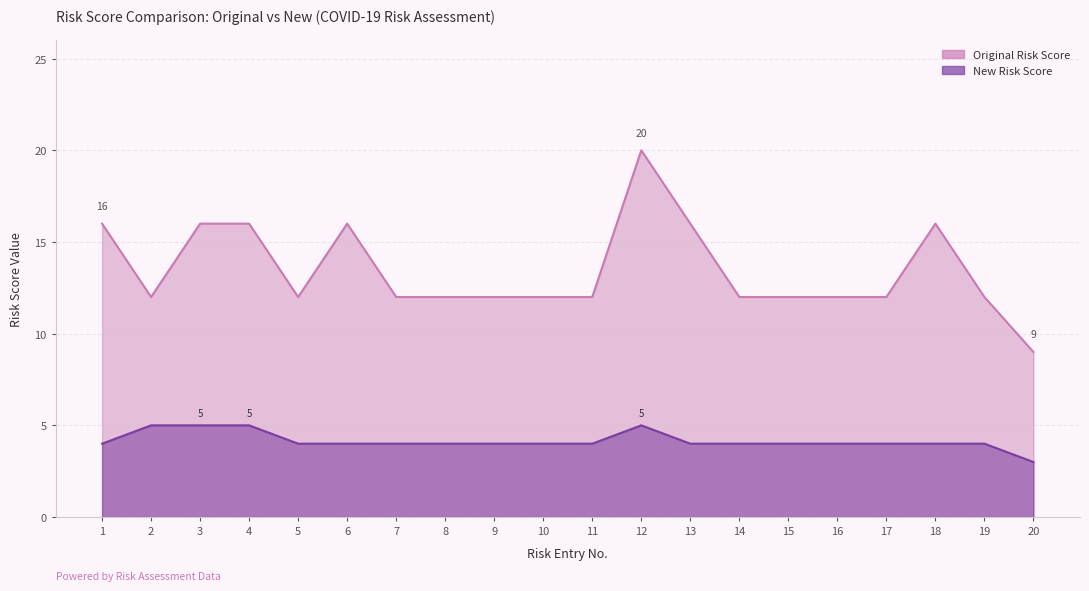

What is the value of the Original Risk Score point at the 14th from the left?

12